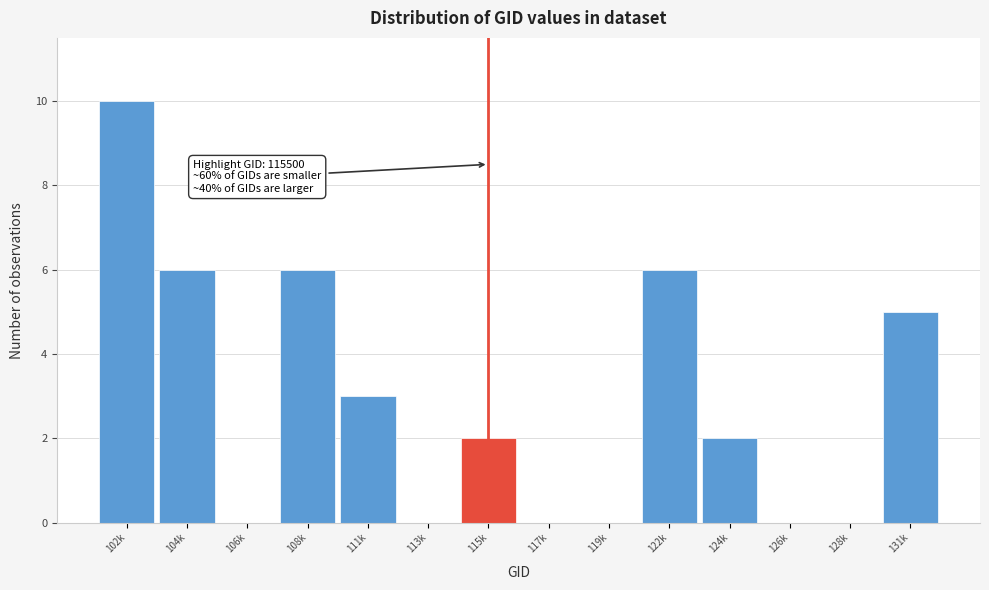

Reading left to right, what are all the values shown in this chart?

102k=10	104k=6	106k=0	108k=6	111k=3	113k=0	115k=2	117k=0	119k=0	122k=6	124k=2	126k=0	128k=0	131k=5